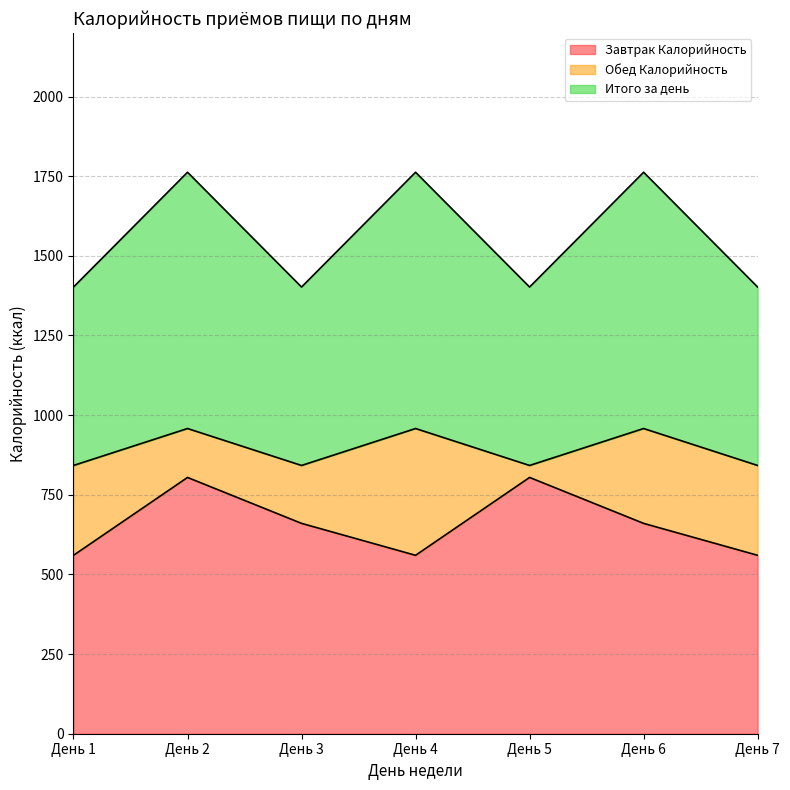

Which series has the widest spread of values?

Итого за день